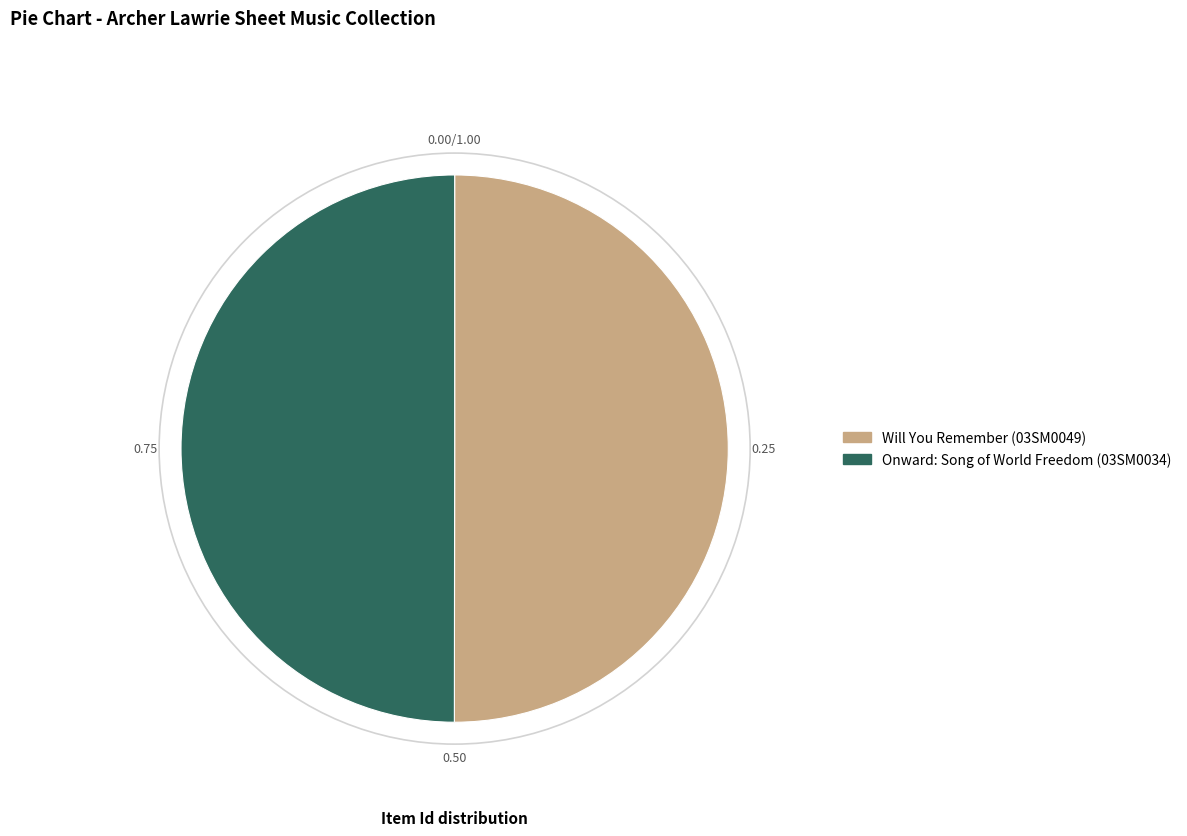

Do Will You Remember (03SM0049) and Onward: Song of World Freedom (03SM0034) together represent more than half of the pie?

Yes